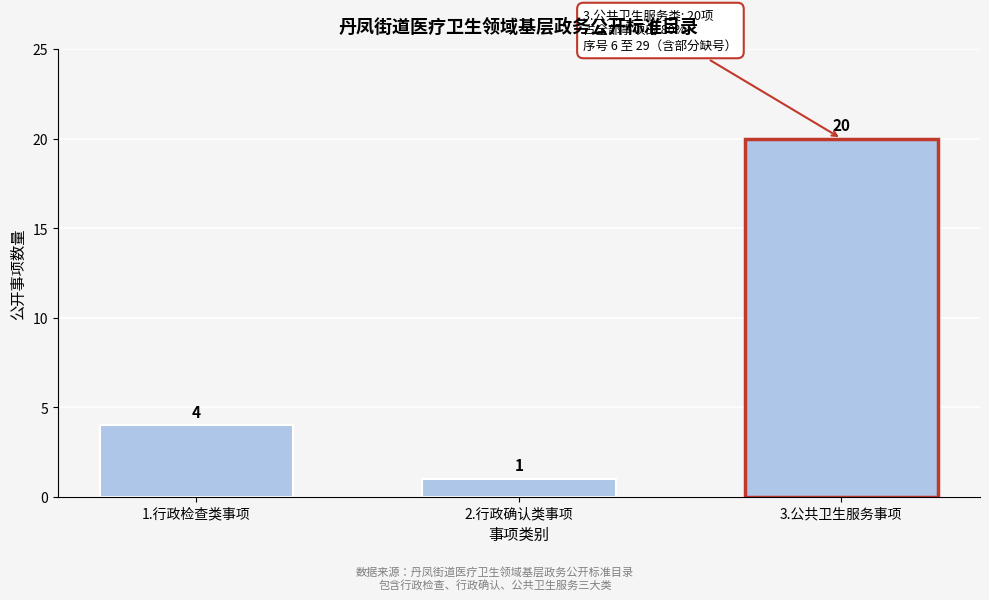

Reading left to right, transcribe all the data shown in this chart.

1.行政检查类事项=4	2.行政确认类事项=1	3.公共卫生服务事项=20